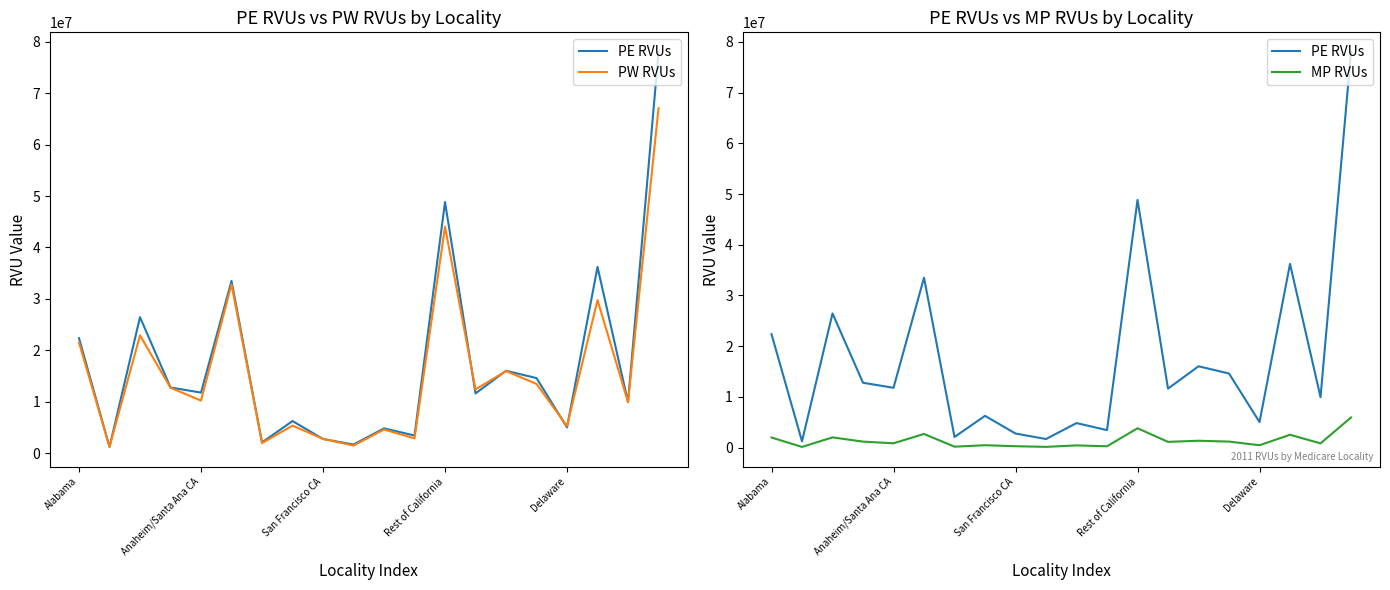

How many series are shown in this chart?

3